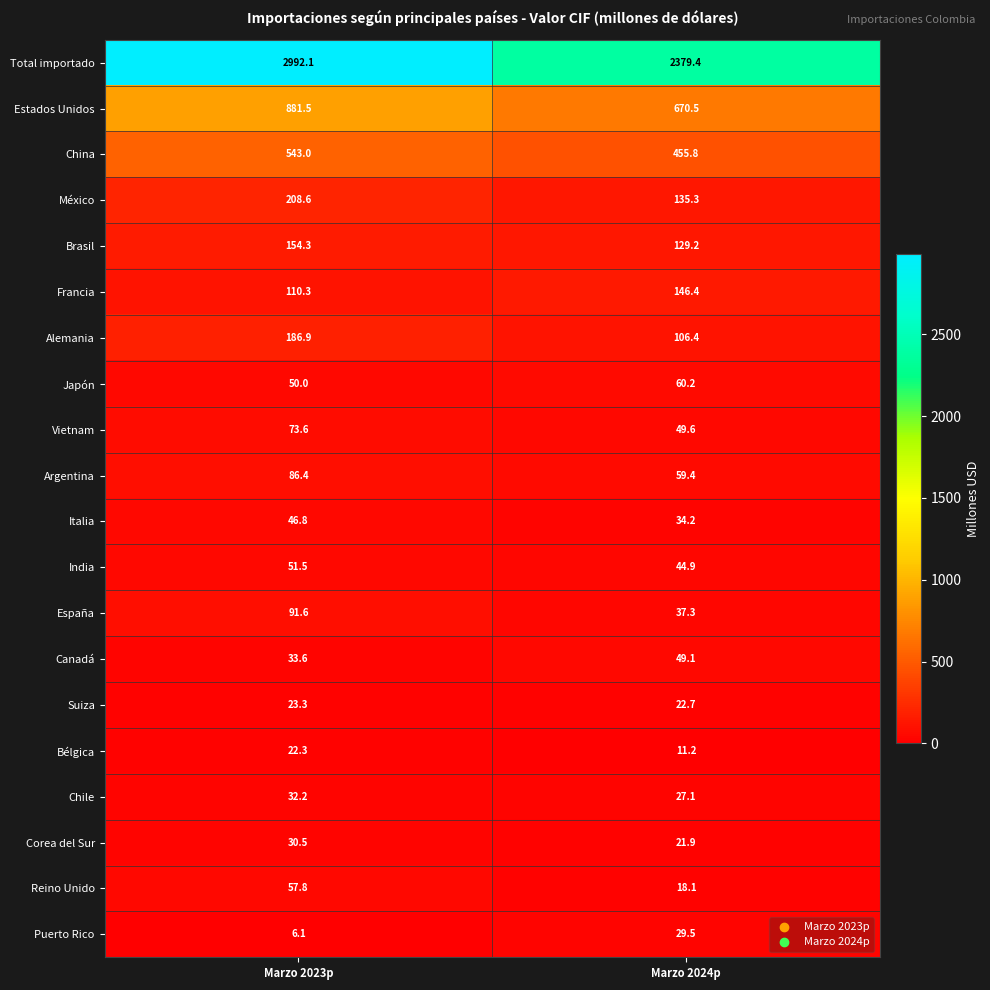

How many values in the Canadá series are below 49?

1